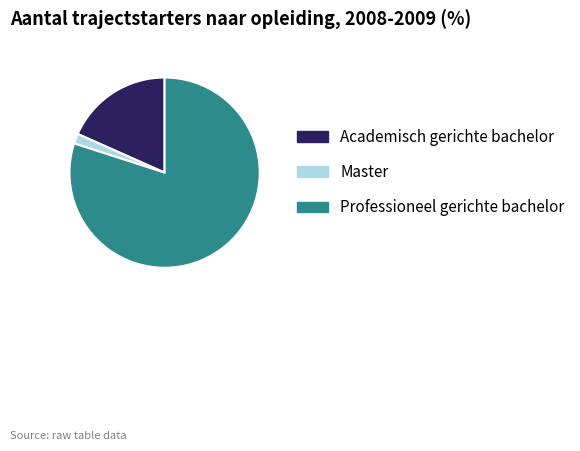

Is there a majority slice in this chart?

Yes